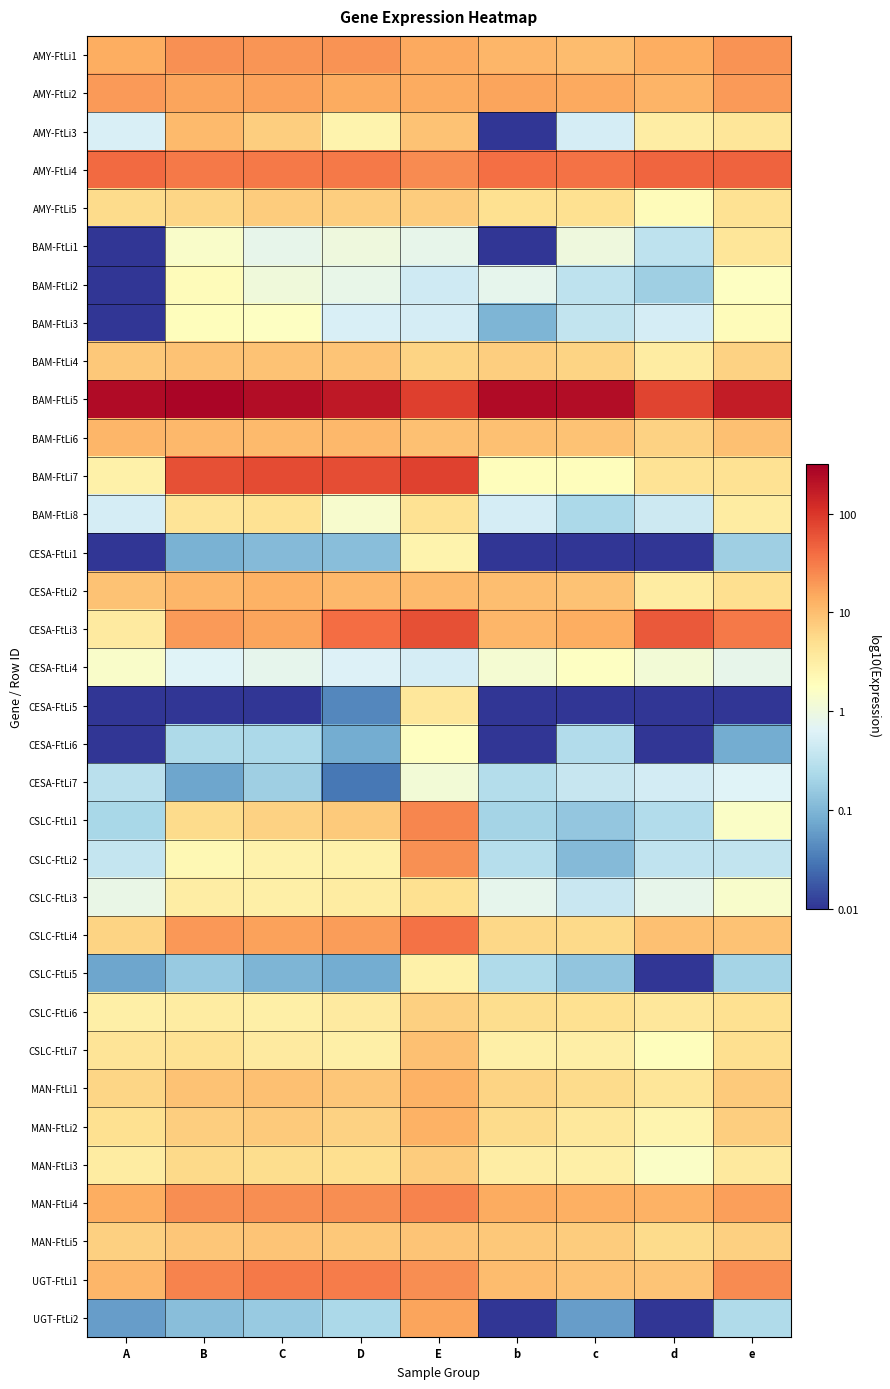

At D, list the series in order from largest to smallest.

BAM-FtLi5, BAM-FtLi7, CESA-FtLi3, AMY-FtLi4, UGT-FtLi1, MAN-FtLi4, AMY-FtLi1, CSLC-FtLi4, AMY-FtLi2, CESA-FtLi2, BAM-FtLi6, BAM-FtLi4, MAN-FtLi1, MAN-FtLi5, CSLC-FtLi1, AMY-FtLi5, MAN-FtLi2, MAN-FtLi3, CSLC-FtLi6, CSLC-FtLi3, CSLC-FtLi7, CSLC-FtLi2, AMY-FtLi3, BAM-FtLi8, BAM-FtLi1, BAM-FtLi2, CESA-FtLi4, BAM-FtLi3, UGT-FtLi2, CESA-FtLi1, CESA-FtLi6, CSLC-FtLi5, CESA-FtLi5, CESA-FtLi7